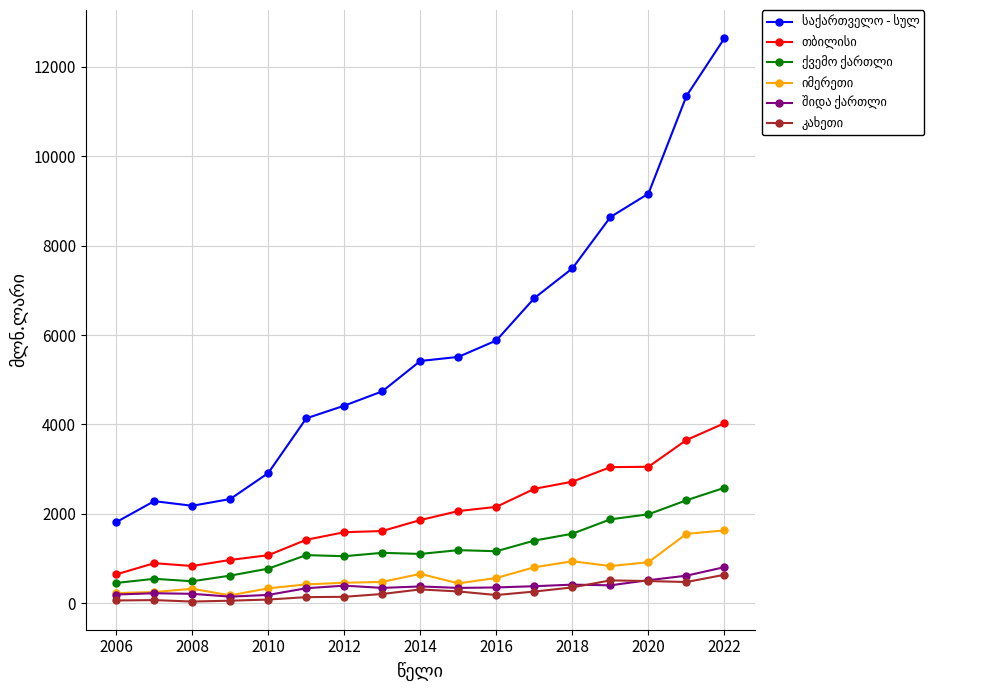

At which category does ქვემო ქართლი reach its first local valley?

2008